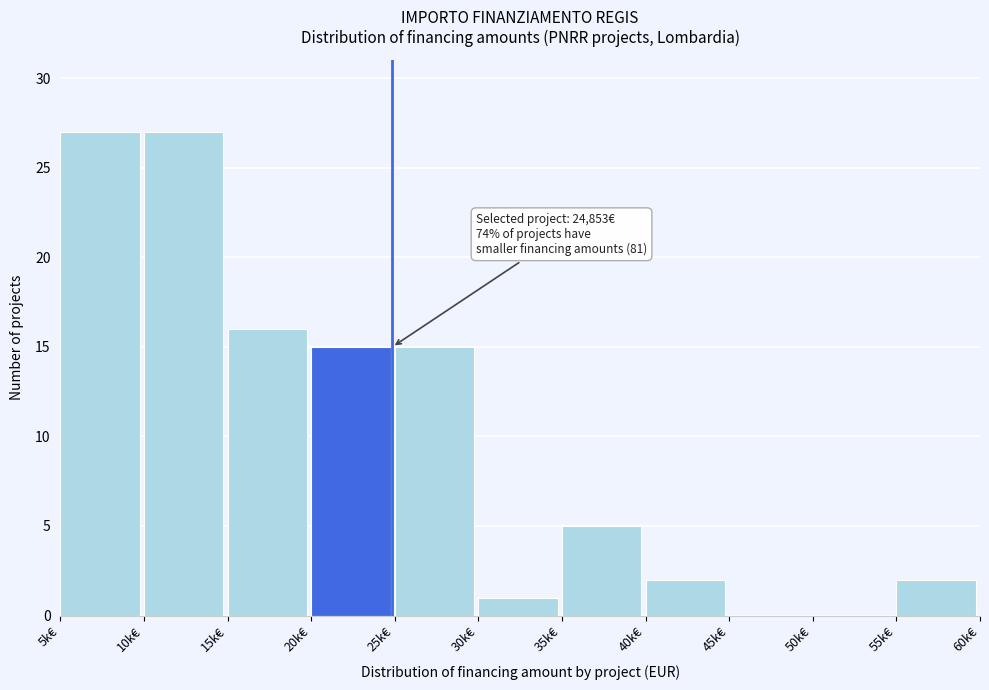

Reading left to right, extract all data points from this chart.

5k€=27	10k€=27	15k€=16	20k€=15	25k€=15	30k€=1	35k€=5	40k€=2	45k€=0	50k€=0	55k€=2